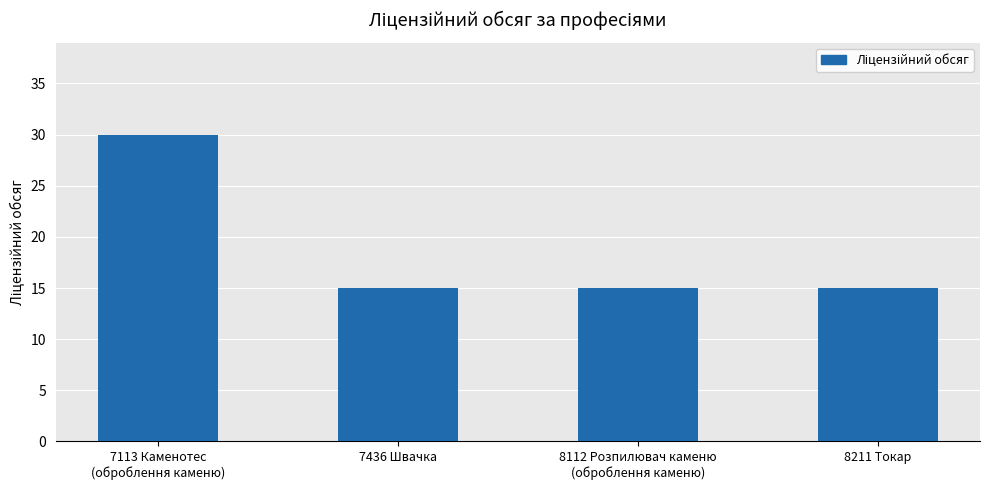

The value at 7436 Швачка is 20. True or false?

False